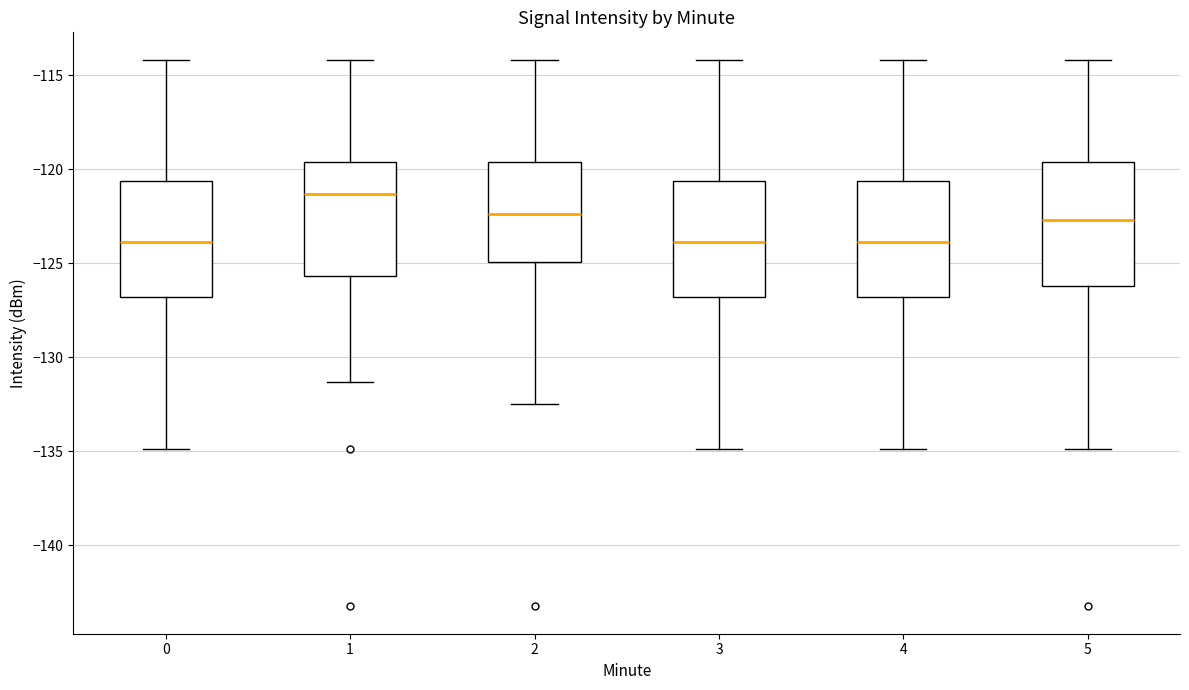

Where is the lower edge of the box at x = 1 on the y-axis? The values are not printed on the chart, so give them approximately, as read against the axis.

-125.5